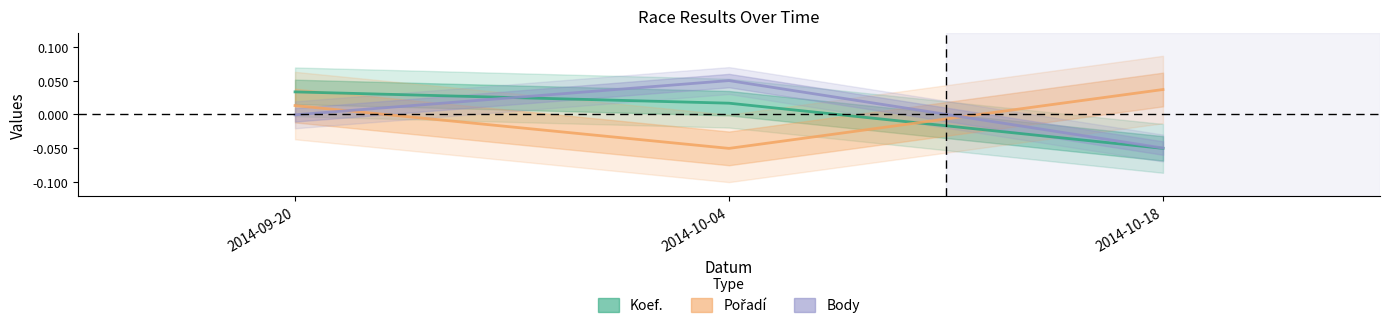

Which series has the widest spread of values?

Body